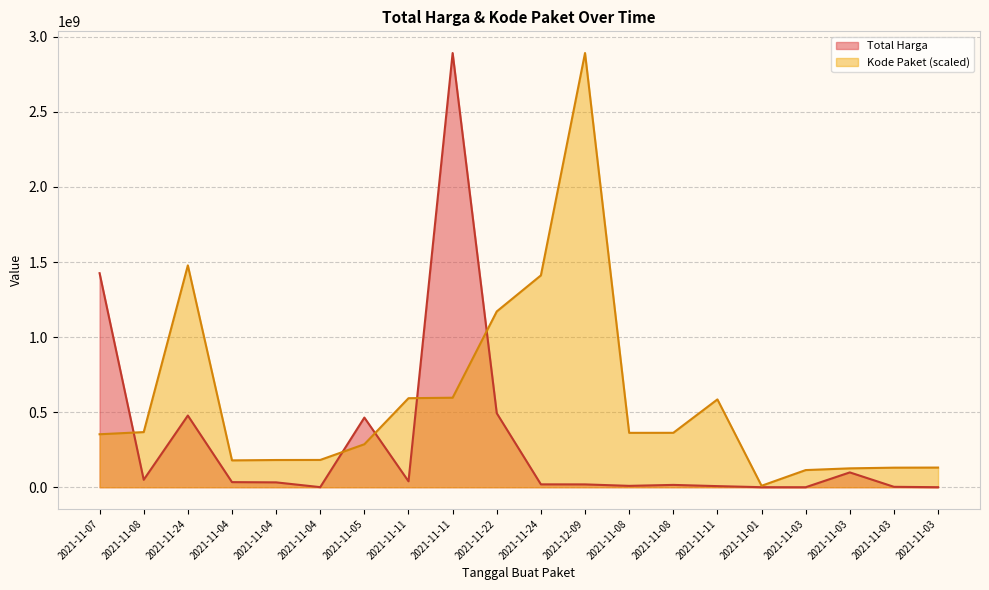

What value does the Total Harga series have at 2021-11-03?

78000.0